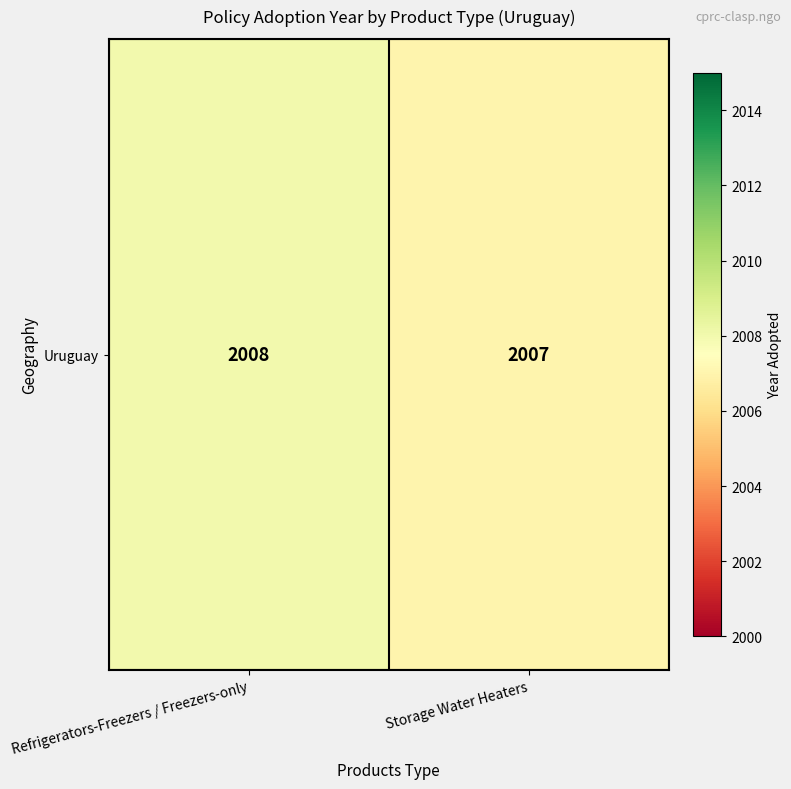

The value at Refrigerators-Freezers / Freezers-only is 954. True or false?

False